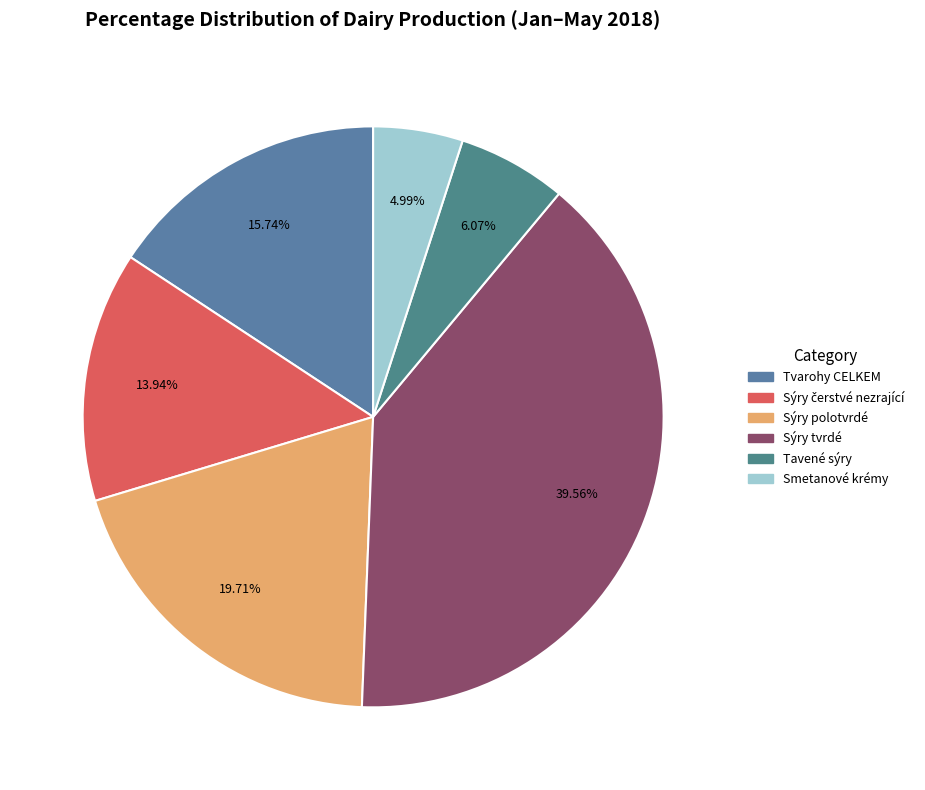

Count the number of slices in the pie.

6